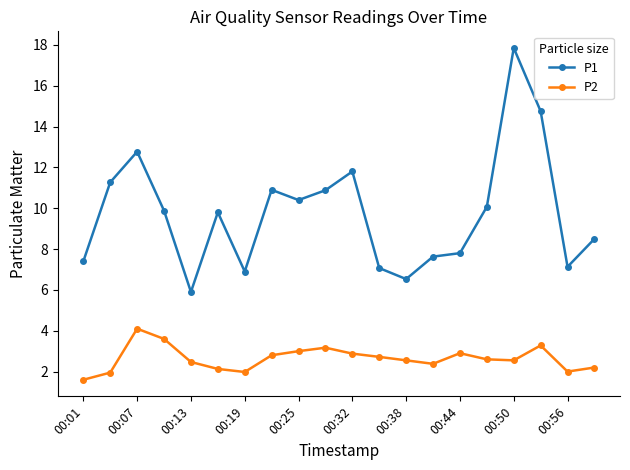

What is the maximum value shown in the chart?

17.9